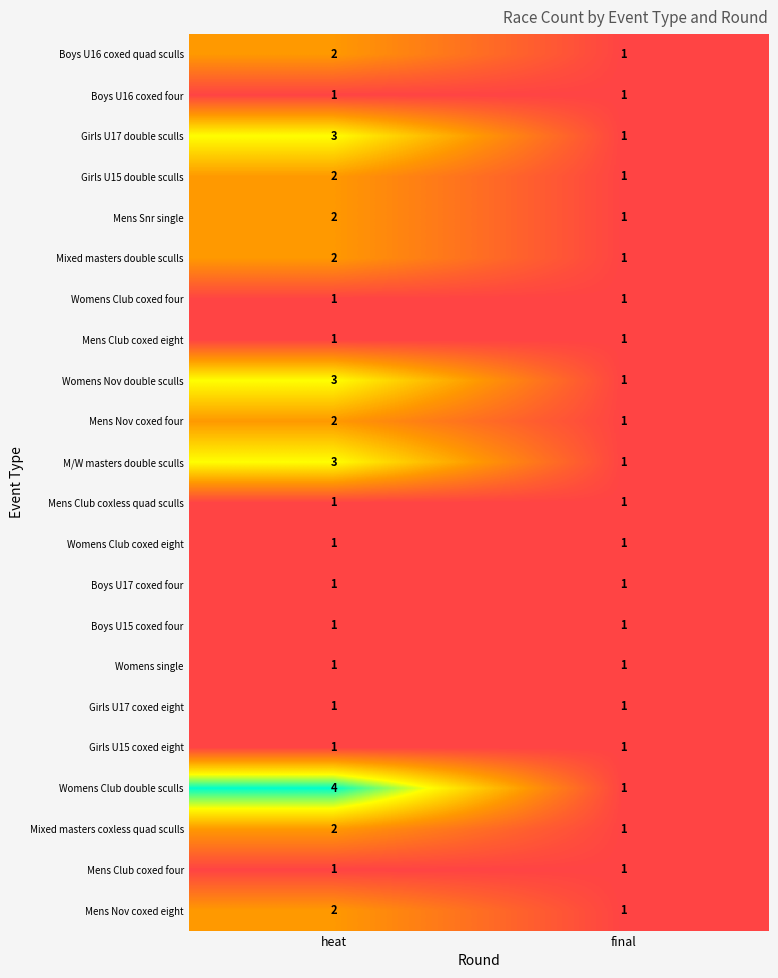

What is the difference between the highest and lowest values at heat?

3